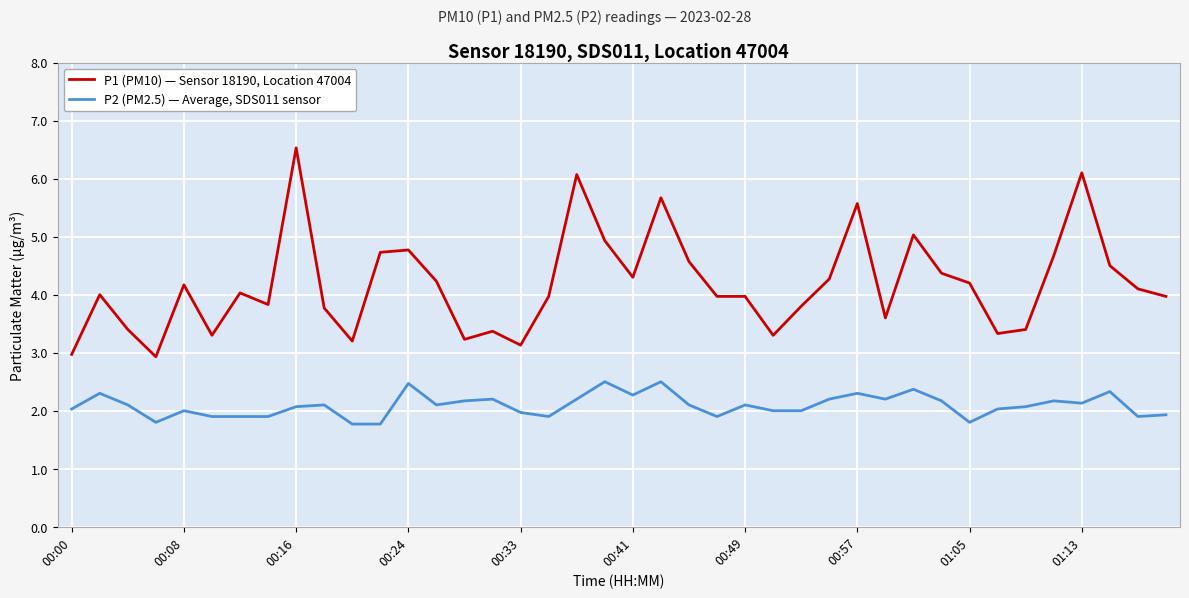

Which series has the widest spread of values?

P1 (PM10) — Sensor 18190, Location 47004